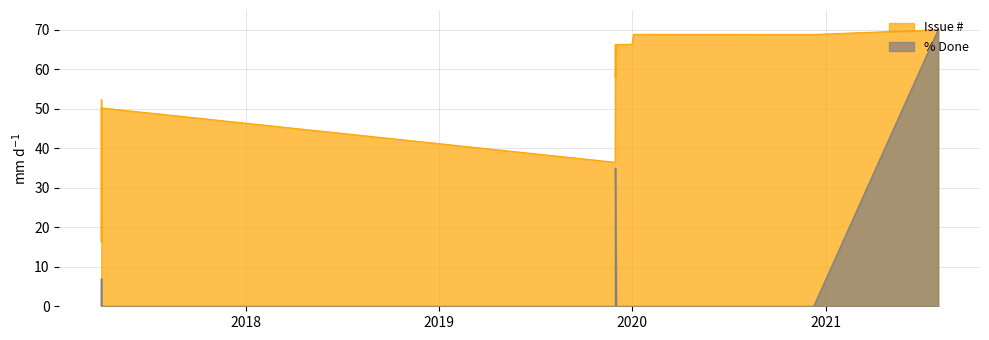

What is the highest value of the % Done series?

70.0